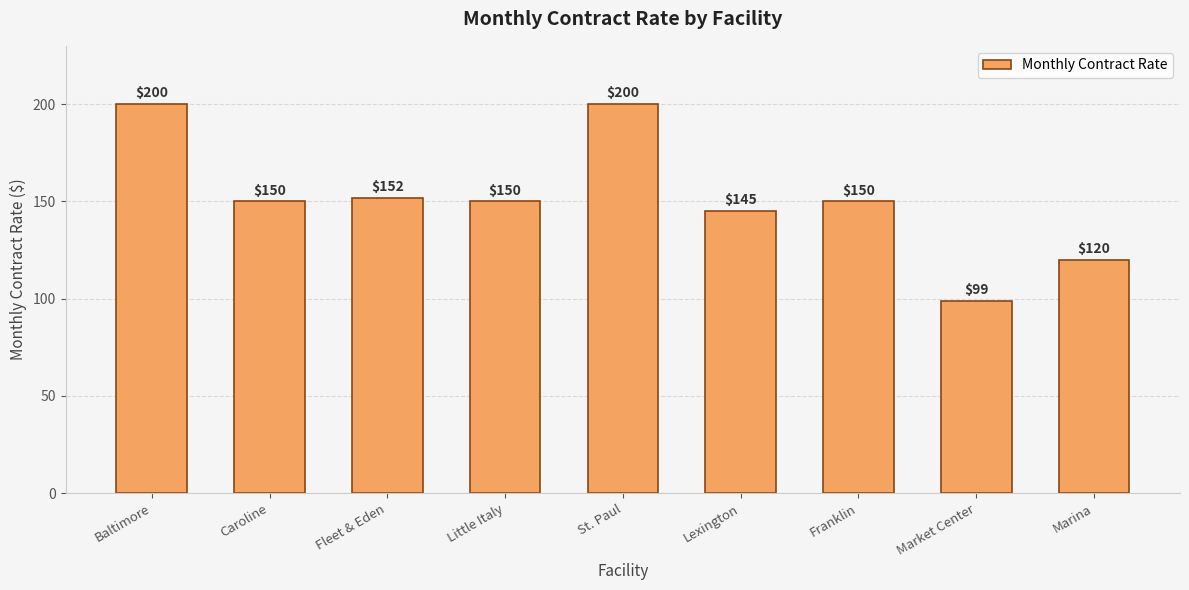

Does the chart contain any negative values?

No